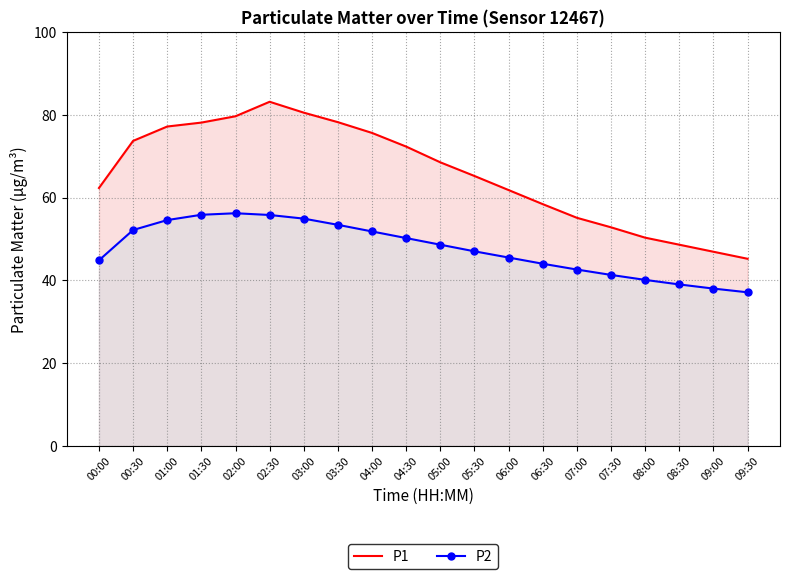

Between 05:30 and 09:00, which series saw the biggest shift?

P1